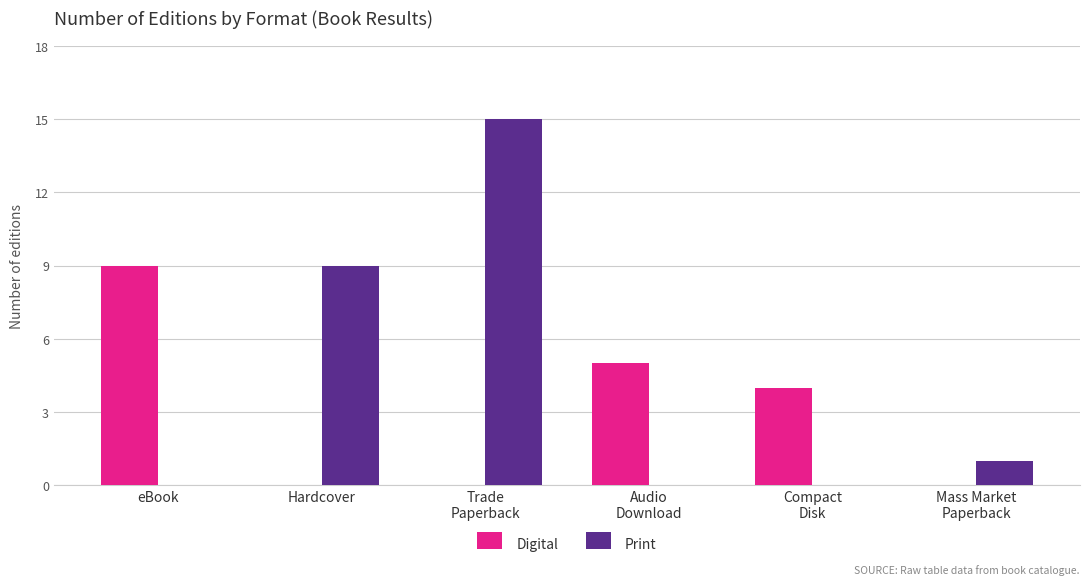

Where does the Print series first go above 1?

Hardcover